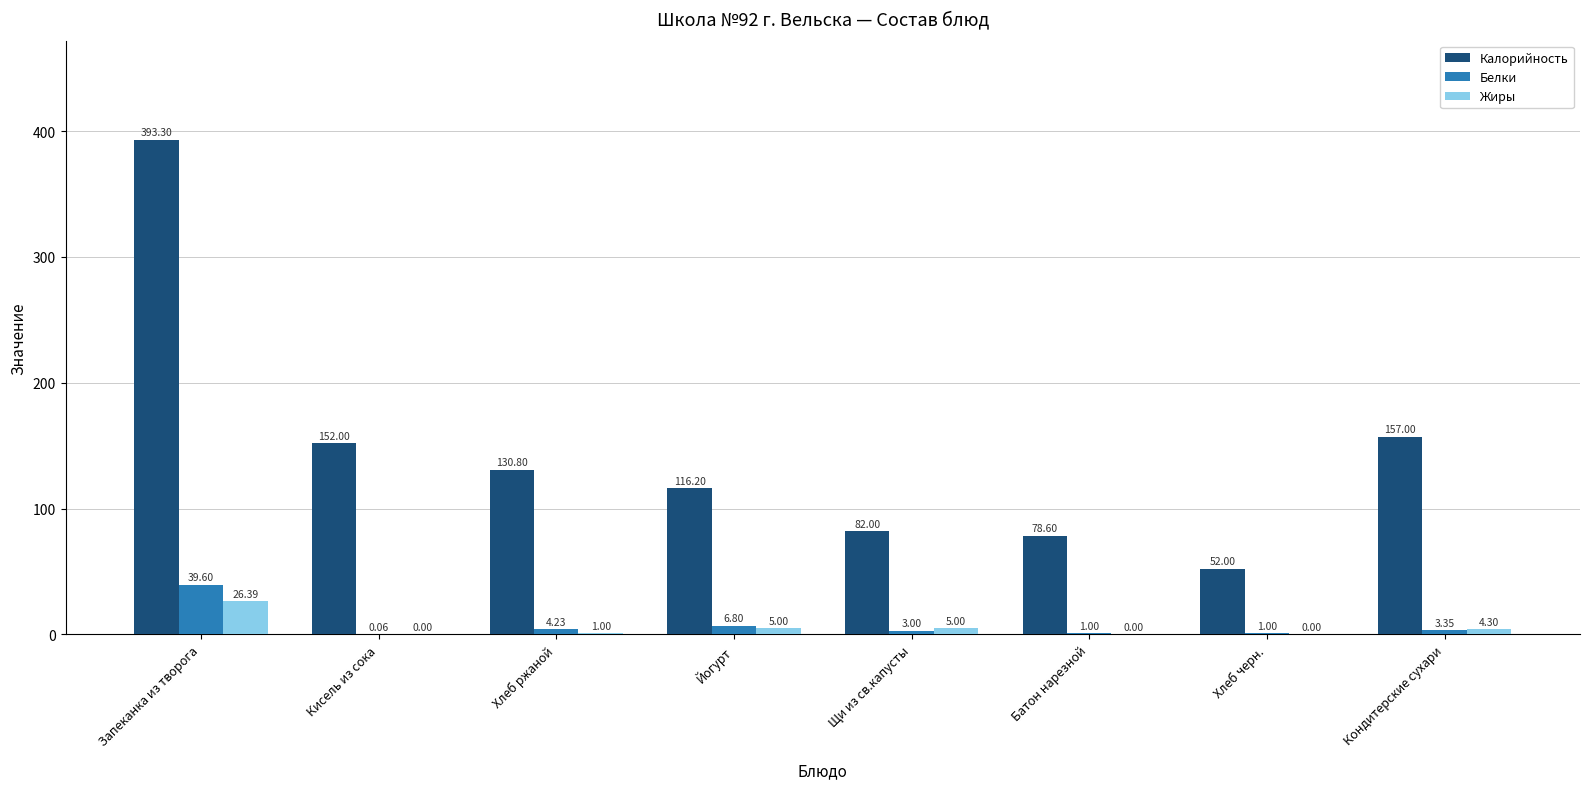

Is the value of Белки at Батон нарезной greater than the value of Калорийность at Щи из св.капусты?

No